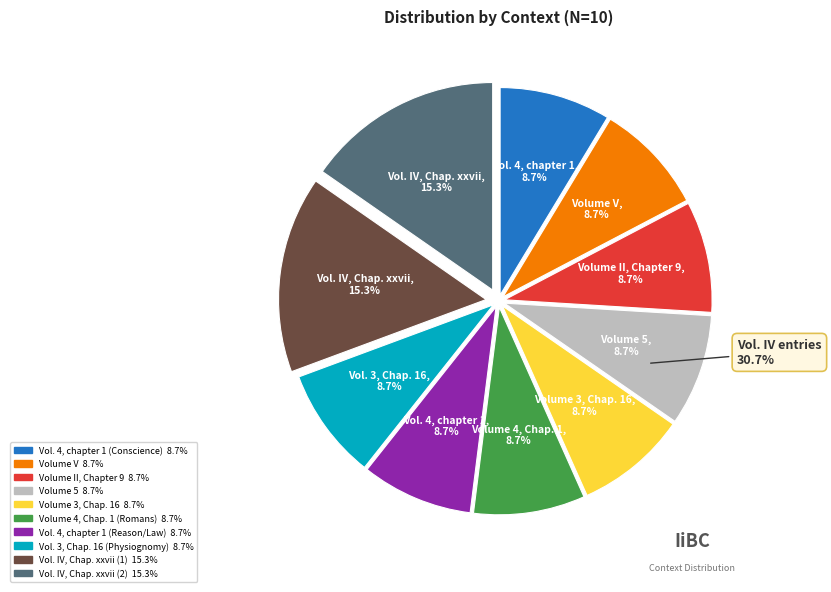

Does Vol. 4, chapter 1 (Conscience) represent more than half of the total?

No